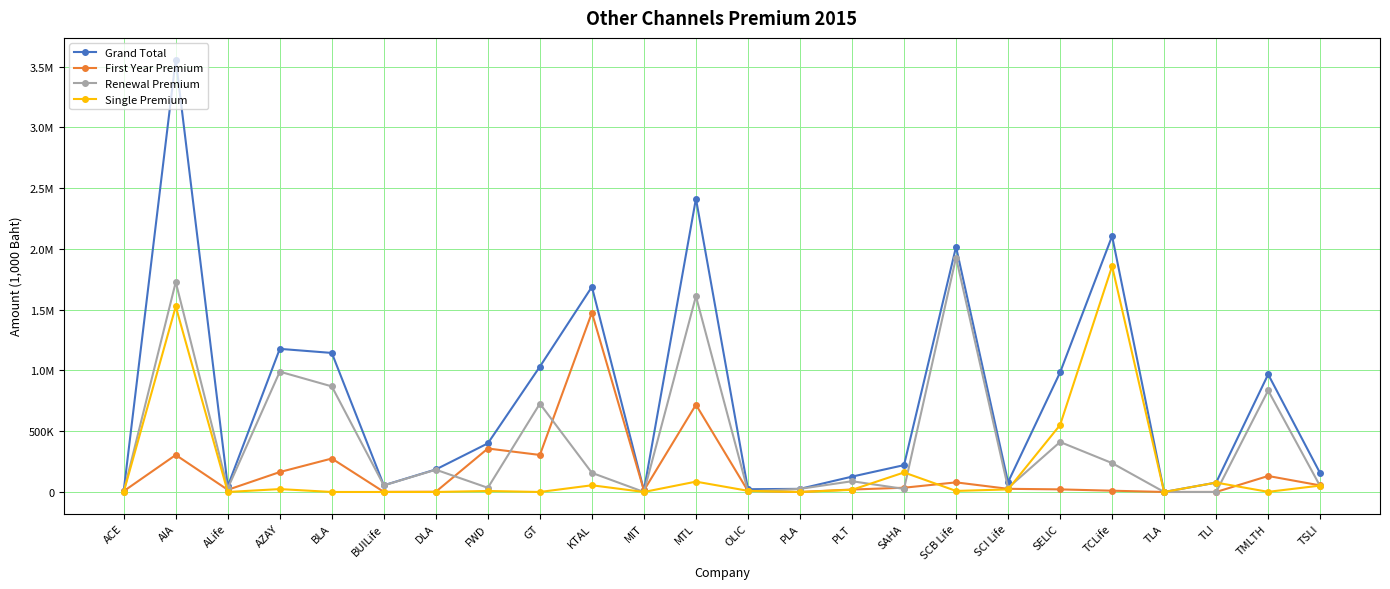

Reading left to right, what are all the values shown in this chart?

Grand Total: ACE=10423.0	AIA=3557522.0	ALife=47604.3	AZAY=1177319.5	BLA=1143769.1	BUILife=54954.5	DLA=185303.3	FWD=400081.5	GT=1031210.2	KTAL=1687564.7	MIT=12654.8	MTL=2412966.5	OLIC=22683.5	PLA=25745.4	PLT=126256.4	SAHA=220867.2	SCB Life=2016347.9	SCI Life=80801.5	SELIC=983253.4	TCLife=2105044.2	TLA=0.0	TLI=77159.5	TMLTH=967437.9	TSLI=153960.6
First Year Premium: ACE=6711.7	AIA=304592.0	ALife=17770.6	AZAY=163861.0	BLA=275192.1	BUILife=780.3	DLA=2020.2	FWD=357581.2	GT=304503.8	KTAL=1475159.4	MIT=12654.8	MTL=717774.4	OLIC=8261.4	PLA=0.0	PLT=20152.3	SAHA=34973.0	SCB Life=79027.8	SCI Life=26016.8	SELIC=21306.2	TCLife=10411.2	TLA=0.0	TLI=0.0	TMLTH=131477.5	TSLI=53876.4
Renewal Premium: ACE=3711.3	AIA=1726696.0	ALife=29833.7	AZAY=989668.2	BLA=868577.1	BUILife=54174.2	DLA=183283.1	FWD=34376.9	GT=726706.4	KTAL=157262.3	MIT=0.0	MTL=1610158.0	OLIC=4807.3	PLA=25745.4	PLT=88435.1	SAHA=25286.4	SCB Life=1928732.6	SCI Life=33676.7	SELIC=411167.1	TCLife=237484.9	TLA=0.0	TLI=0.0	TMLTH=834890.0	TSLI=47538.8
Single Premium: ACE=0.0	AIA=1526234.0	ALife=0.0	AZAY=23790.3	BLA=0.0	BUILife=0.0	DLA=0.0	FWD=8123.4	GT=0.0	KTAL=55143.0	MIT=0.0	MTL=85034.1	OLIC=9614.8	PLA=0.0	PLT=17668.9	SAHA=160607.8	SCB Life=8587.4	SCI Life=21108.0	SELIC=550780.1	TCLife=1857148.1	TLA=0.0	TLI=77159.5	TMLTH=1070.5	TSLI=52545.4